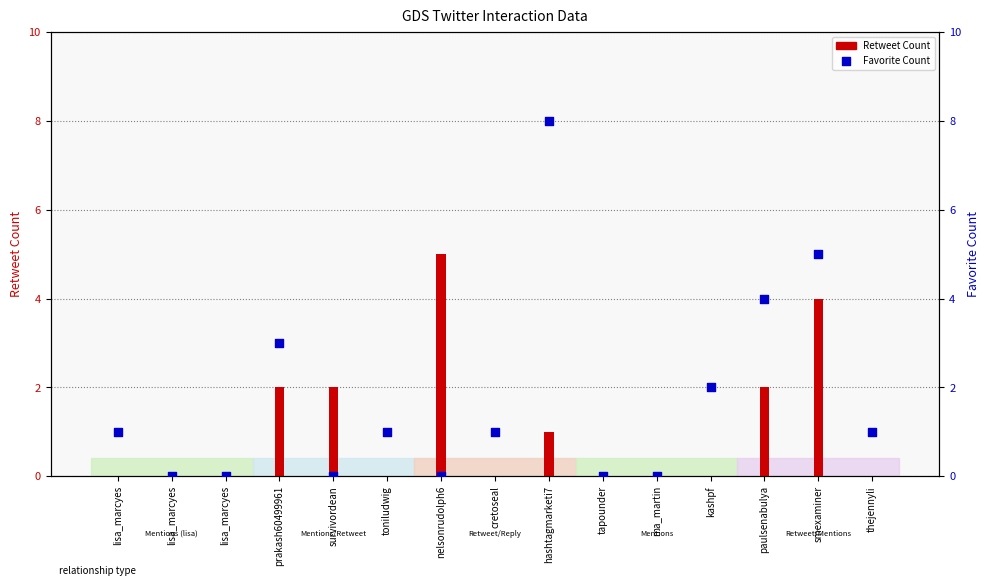

Is the value of Retweet Count at prakash60499961 greater than the value of Favorite Count at nelsonrudolph6?

Yes